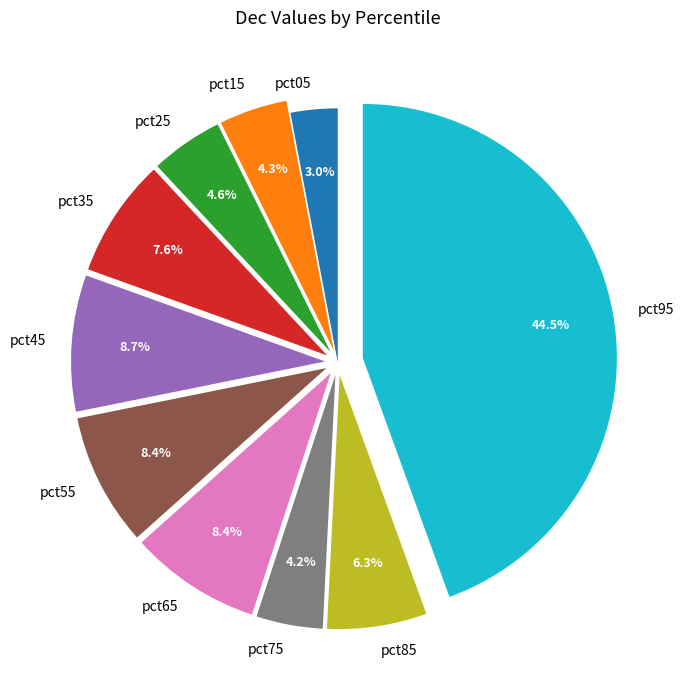

How many segments does this pie chart have?

10